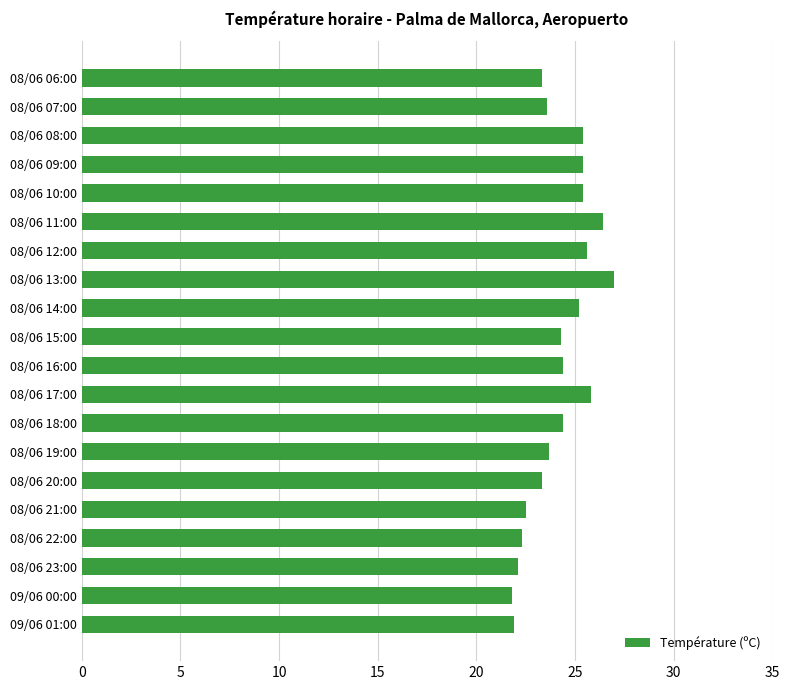

What is the smallest value displayed?

21.8